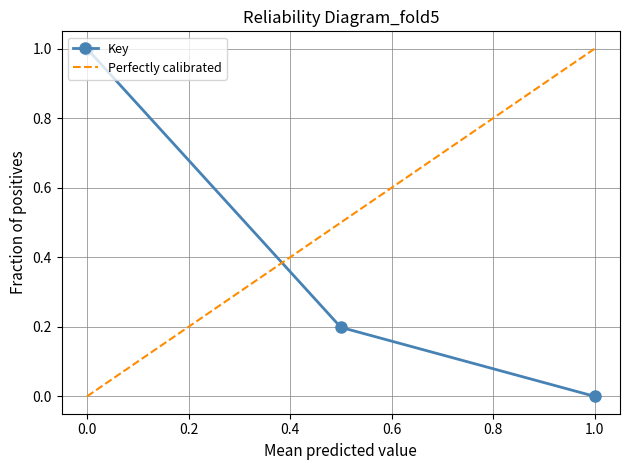

The value of Key at 1.0 is 0.5. True or false?

False